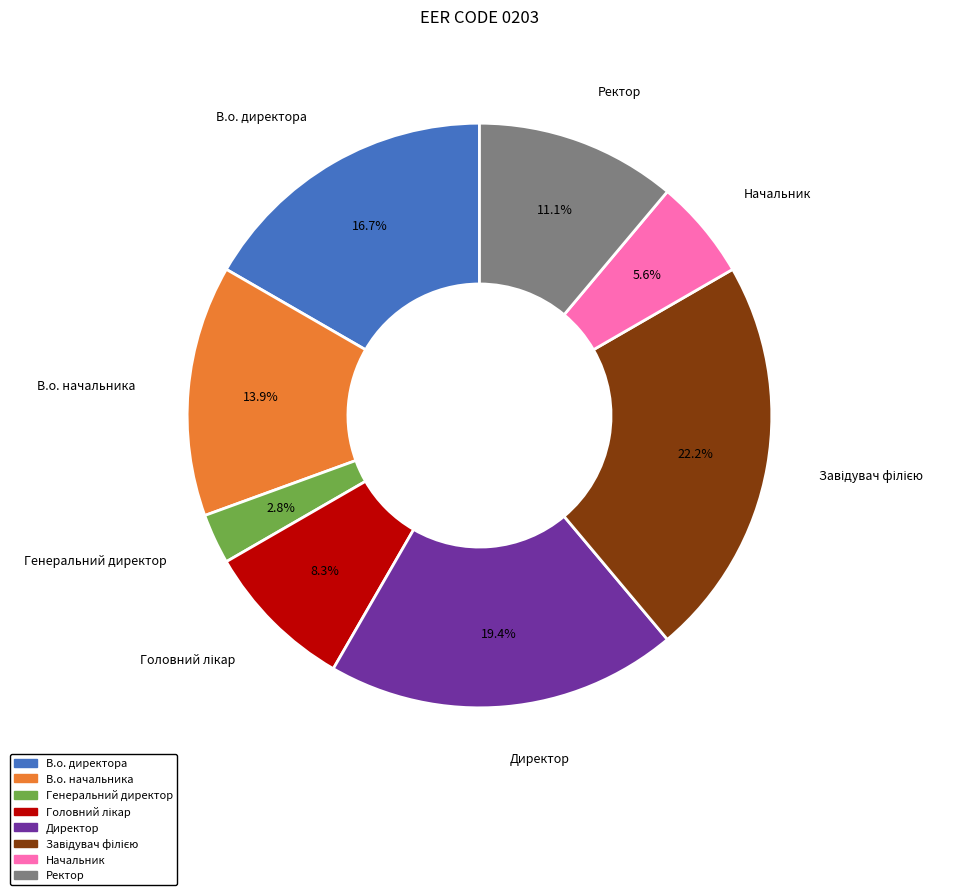

Is there any slice that represents more than half of the pie?

No